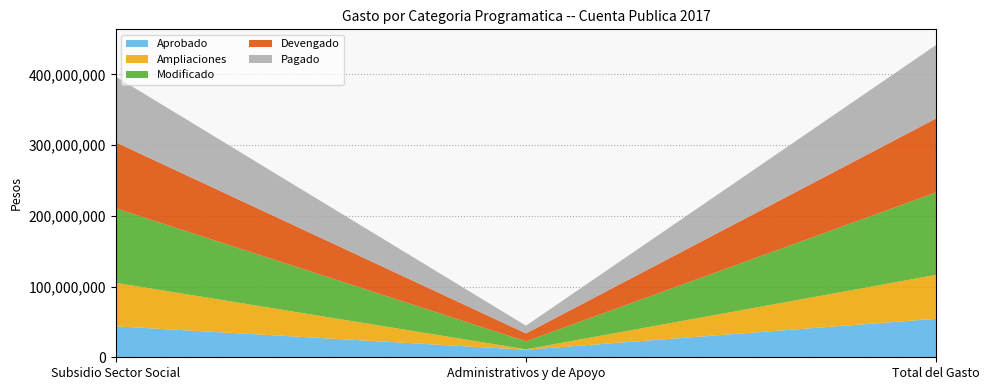

Reading left to right, what are all the values shown in this chart?

Aprobado: 43774263.0	10659109.0	54433372.0
Ampliaciones: 61562372.3	610041.0	62172413.3
Modificado: 105336635.3	11269150.0	116605785.3
Devengado: 93338049.2	11189591.2	104527640.5
Pagado: 92974615.8	10944962.1	103919577.9